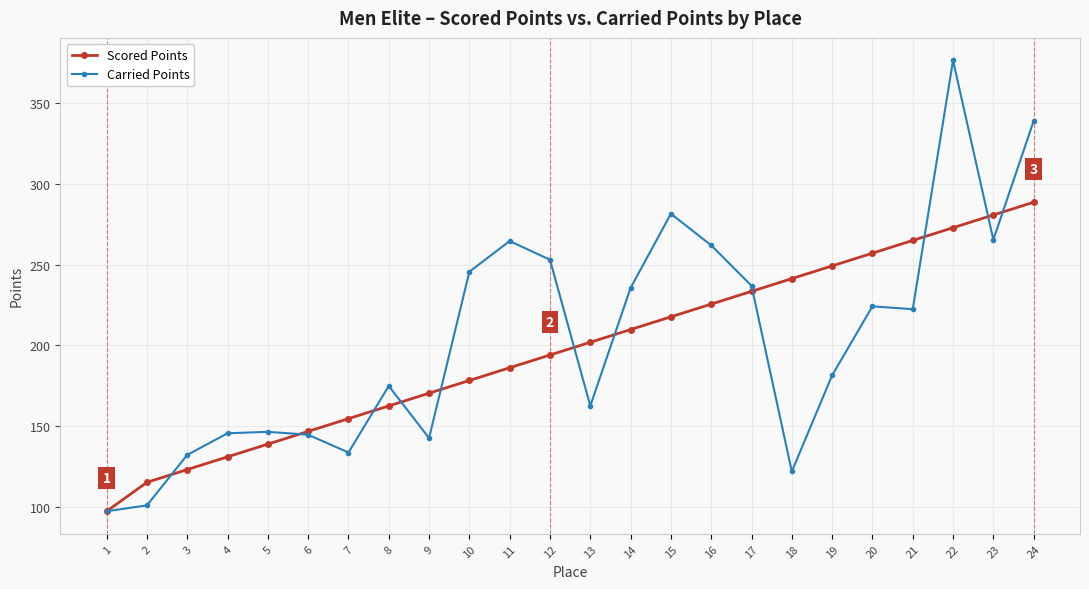

What is the maximum value shown in the chart?

376.5